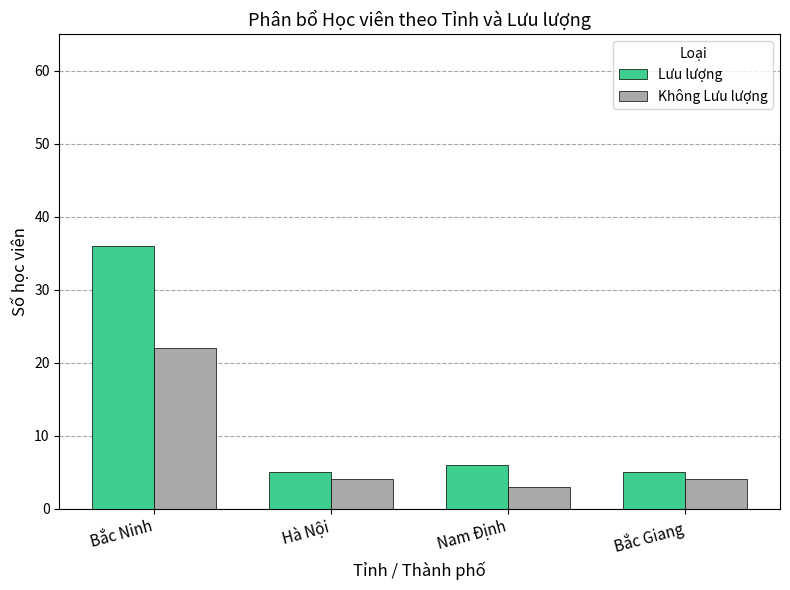

At which category is the sum across all series the highest?

Bắc Ninh